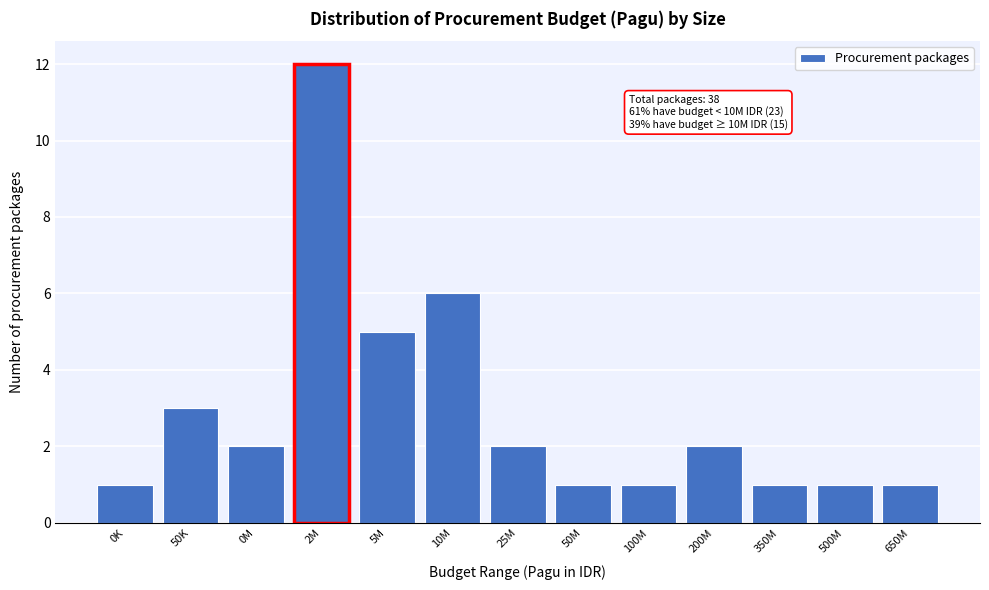

Reading right to left, extract all data points from this chart.

650M=1	500M=1	350M=1	200M=2	100M=1	50M=1	25M=2	10M=6	5M=5	2M=12	0M=2	50K=3	0K=1